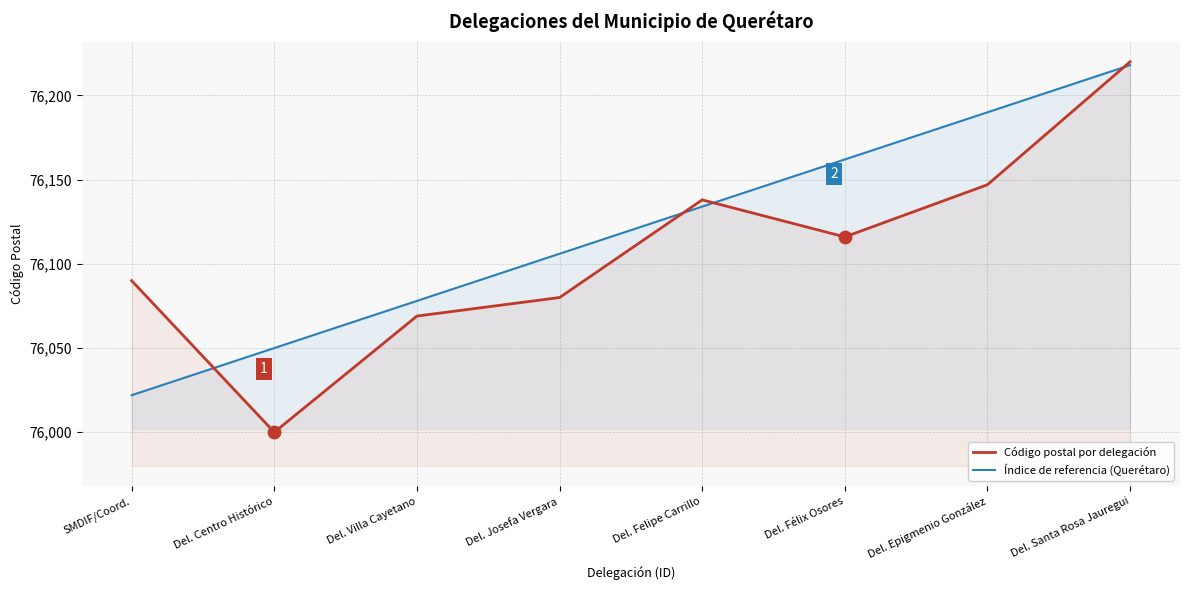

At how many categories does at least one series exceed 76015?

8